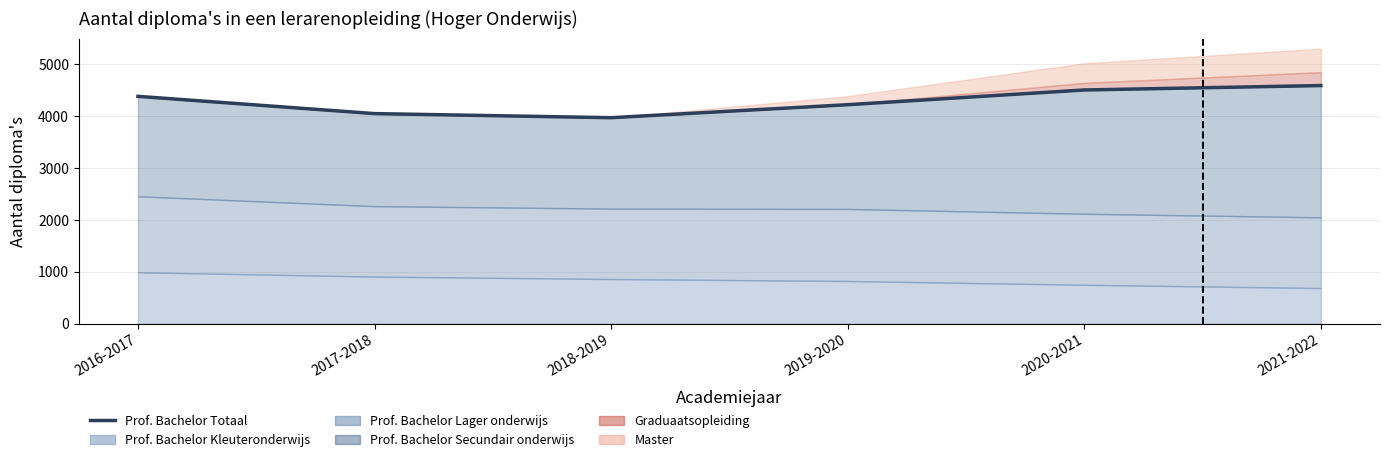

How many interior local valleys (lower than both neighbors) does the data have?

1